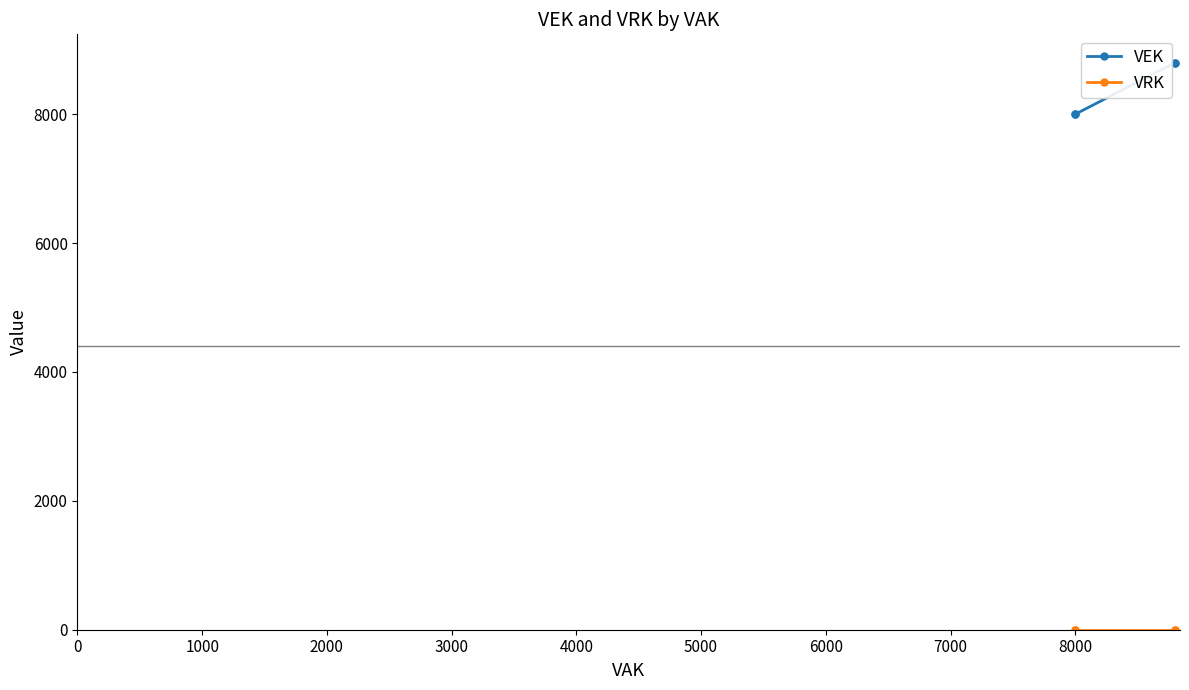

True or false: VRK and VEK cross at least once.

False